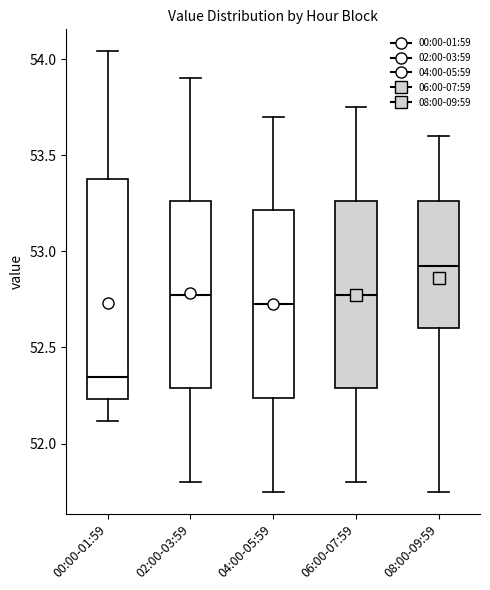

Reading left to right, transcribe this box plot: for each box, give where its median line is, the range the box spans, and where its two whiskers end, as read against the y-axis. The values are not printed on the chart, so give them approximately, as read against the axis.

00:00-01:59: median 52.35, box 52.25 to 53.40, whiskers 52.10 to 54.05
02:00-03:59: median 52.80, box 52.30 to 53.25, whiskers 51.80 to 53.90
04:00-05:59: median 52.75, box 52.25 to 53.20, whiskers 51.75 to 53.70
06:00-07:59: median 52.80, box 52.30 to 53.25, whiskers 51.80 to 53.75
08:00-09:59: median 52.95, box 52.60 to 53.25, whiskers 51.75 to 53.60